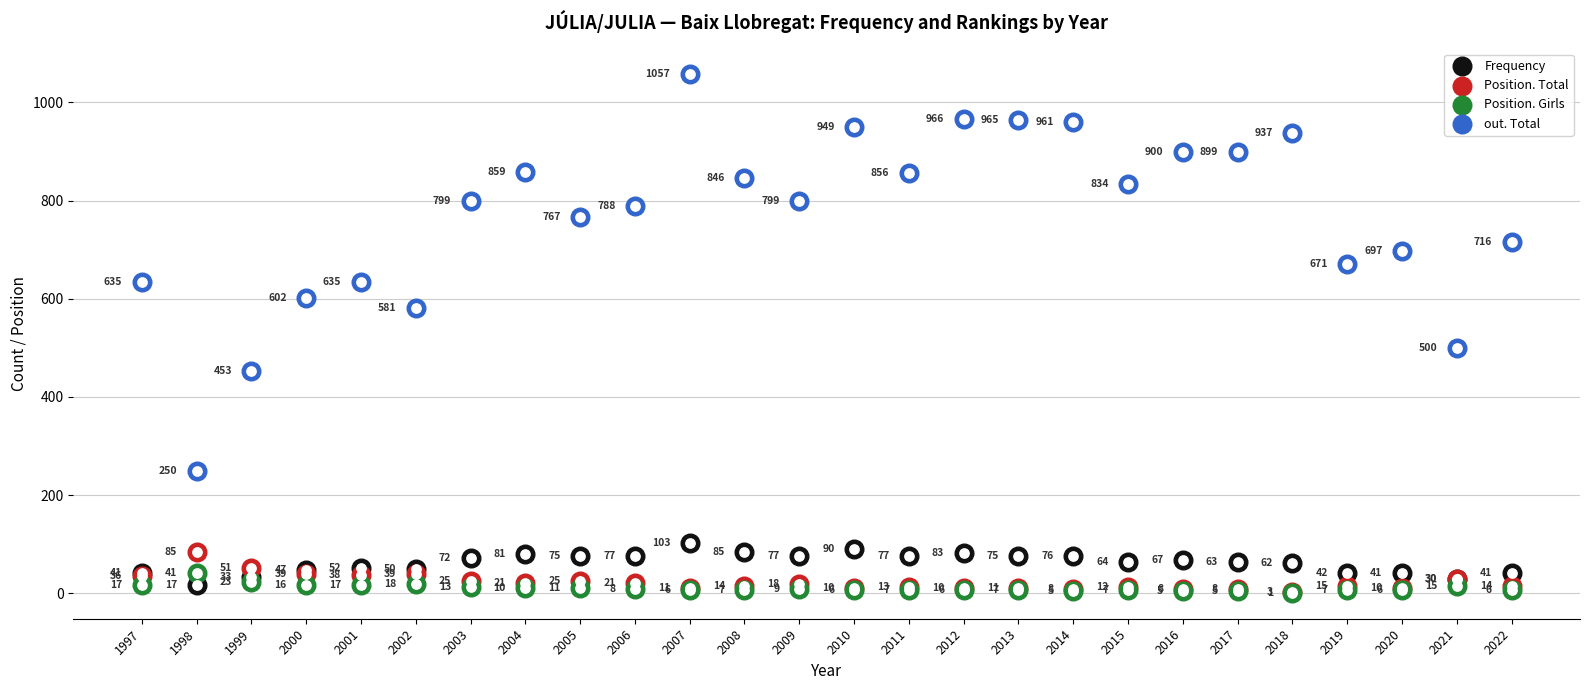

Which series has the largest total across all categories?

out. Total